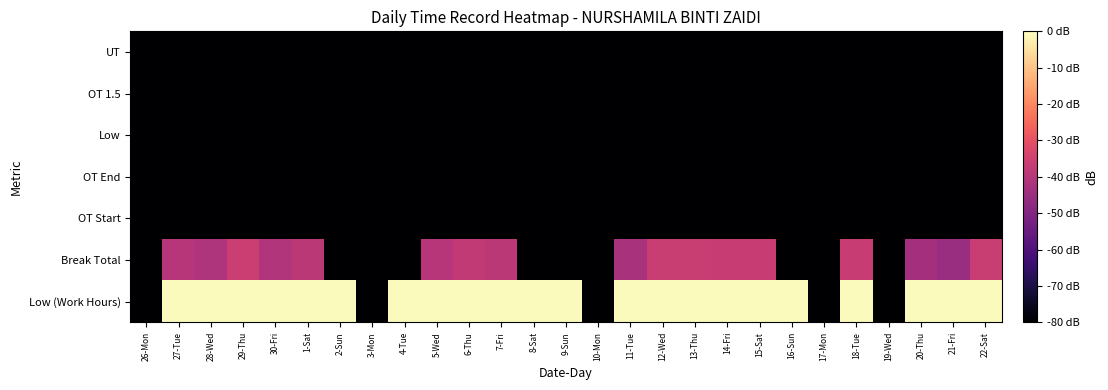

Reading left to right, extract all data points from this chart.

Low (Work Hours): 26-Mon=-80.0	27-Tue=-0.5	28-Wed=-0.6	29-Thu=-0.5	30-Fri=-0.5	1-Sat=-0.5	2-Sun=-0.5	3-Mon=-80.0	4-Tue=-0.6	5-Wed=-0.5	6-Thu=-0.5	7-Fri=-0.5	8-Sat=-0.5	9-Sun=-0.6	10-Mon=-80.0	11-Tue=-0.5	12-Wed=-0.5	13-Thu=-0.5	14-Fri=-0.5	15-Sat=-0.4	16-Sun=-0.5	17-Mon=-80.0	18-Tue=-0.5	19-Wed=-80.0	20-Thu=-0.4	21-Fri=-0.5	22-Sat=-0.5
Break Total: 26-Mon=-80.0	27-Tue=-40.0	28-Wed=-41.5	29-Thu=-35.8	30-Fri=-40.7	1-Sat=-38.8	2-Sun=-80.0	3-Mon=-80.0	4-Tue=-80.0	5-Wed=-40.0	6-Thu=-37.7	7-Fri=-38.8	8-Sat=-80.0	9-Sun=-80.0	10-Mon=-80.0	11-Tue=-42.3	12-Wed=-36.3	13-Thu=-36.3	14-Fri=-36.7	15-Sat=-36.7	16-Sun=-80.0	17-Mon=-80.0	18-Tue=-36.7	19-Wed=-80.0	20-Thu=-43.2	21-Fri=-45.4	22-Sat=-36.3
OT Start: 26-Mon=-80.0	27-Tue=-80.0	28-Wed=-80.0	29-Thu=-80.0	30-Fri=-80.0	1-Sat=-80.0	2-Sun=-80.0	3-Mon=-80.0	4-Tue=-80.0	5-Wed=-80.0	6-Thu=-80.0	7-Fri=-80.0	8-Sat=-80.0	9-Sun=-80.0	10-Mon=-80.0	11-Tue=-80.0	12-Wed=-80.0	13-Thu=-80.0	14-Fri=-80.0	15-Sat=-80.0	16-Sun=-80.0	17-Mon=-80.0	18-Tue=-80.0	19-Wed=-80.0	20-Thu=-80.0	21-Fri=-80.0	22-Sat=-80.0
OT End: 26-Mon=-80.0	27-Tue=-80.0	28-Wed=-80.0	29-Thu=-80.0	30-Fri=-80.0	1-Sat=-80.0	2-Sun=-80.0	3-Mon=-80.0	4-Tue=-80.0	5-Wed=-80.0	6-Thu=-80.0	7-Fri=-80.0	8-Sat=-80.0	9-Sun=-80.0	10-Mon=-80.0	11-Tue=-80.0	12-Wed=-80.0	13-Thu=-80.0	14-Fri=-80.0	15-Sat=-80.0	16-Sun=-80.0	17-Mon=-80.0	18-Tue=-80.0	19-Wed=-80.0	20-Thu=-80.0	21-Fri=-80.0	22-Sat=-80.0
Low: 26-Mon=-80.0	27-Tue=-80.0	28-Wed=-80.0	29-Thu=-80.0	30-Fri=-80.0	1-Sat=-80.0	2-Sun=-80.0	3-Mon=-80.0	4-Tue=-80.0	5-Wed=-80.0	6-Thu=-80.0	7-Fri=-80.0	8-Sat=-80.0	9-Sun=-80.0	10-Mon=-80.0	11-Tue=-80.0	12-Wed=-80.0	13-Thu=-80.0	14-Fri=-80.0	15-Sat=-80.0	16-Sun=-80.0	17-Mon=-80.0	18-Tue=-80.0	19-Wed=-80.0	20-Thu=-80.0	21-Fri=-80.0	22-Sat=-80.0
OT 1.5: 26-Mon=-80.0	27-Tue=-80.0	28-Wed=-80.0	29-Thu=-80.0	30-Fri=-80.0	1-Sat=-80.0	2-Sun=-80.0	3-Mon=-80.0	4-Tue=-80.0	5-Wed=-80.0	6-Thu=-80.0	7-Fri=-80.0	8-Sat=-80.0	9-Sun=-80.0	10-Mon=-80.0	11-Tue=-80.0	12-Wed=-80.0	13-Thu=-80.0	14-Fri=-80.0	15-Sat=-80.0	16-Sun=-80.0	17-Mon=-80.0	18-Tue=-80.0	19-Wed=-80.0	20-Thu=-80.0	21-Fri=-80.0	22-Sat=-80.0
UT: 26-Mon=-80.0	27-Tue=-80.0	28-Wed=-80.0	29-Thu=-80.0	30-Fri=-80.0	1-Sat=-80.0	2-Sun=-80.0	3-Mon=-80.0	4-Tue=-80.0	5-Wed=-80.0	6-Thu=-80.0	7-Fri=-80.0	8-Sat=-80.0	9-Sun=-80.0	10-Mon=-80.0	11-Tue=-80.0	12-Wed=-80.0	13-Thu=-80.0	14-Fri=-80.0	15-Sat=-80.0	16-Sun=-80.0	17-Mon=-80.0	18-Tue=-80.0	19-Wed=-80.0	20-Thu=-80.0	21-Fri=-80.0	22-Sat=-80.0